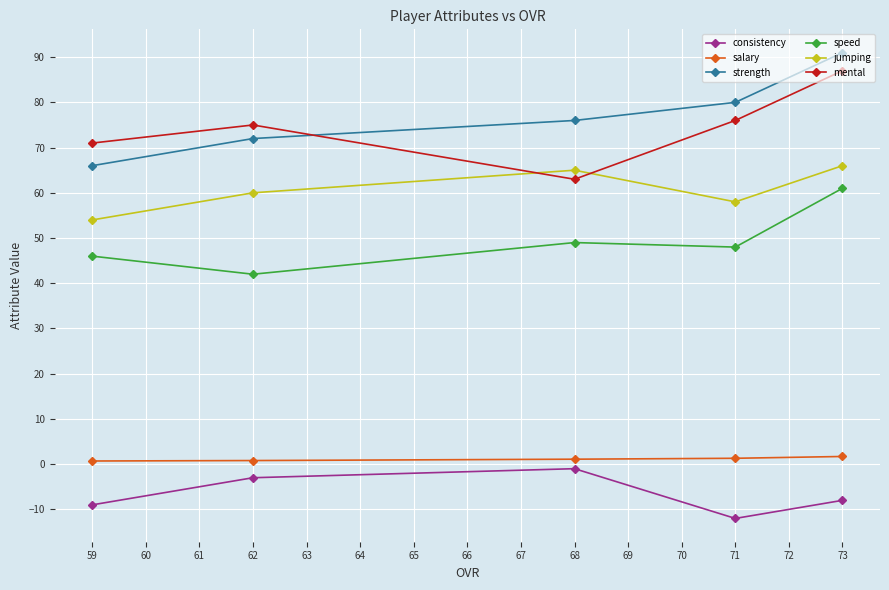

What is the difference between the maximum and second lowest values in the jumping series?

8.0